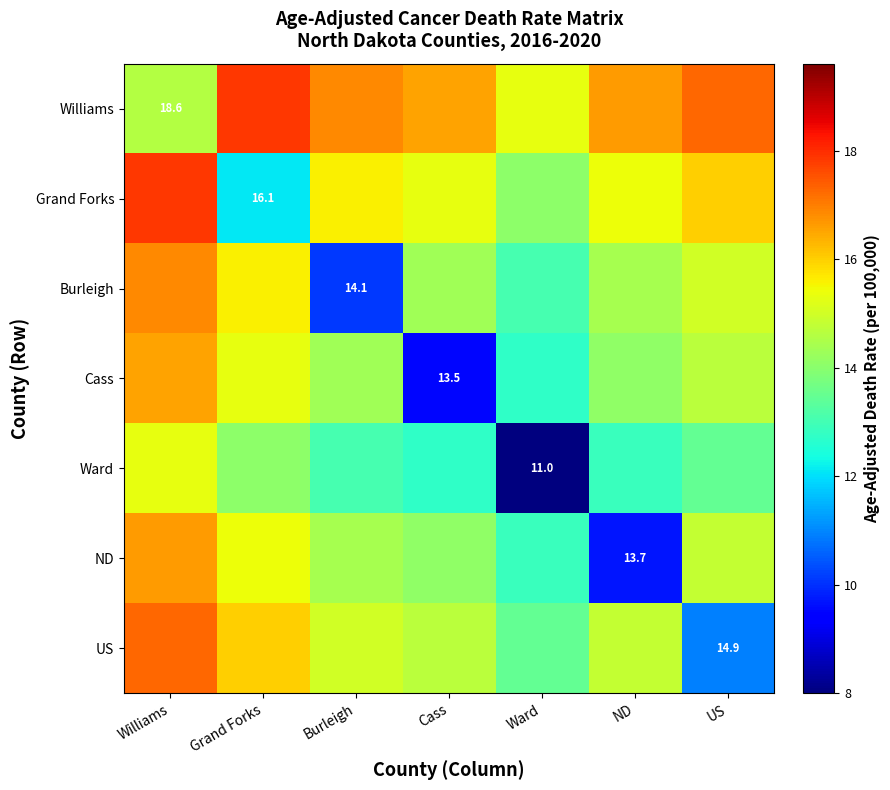

What is the approximate value of Ward at US?

13.4